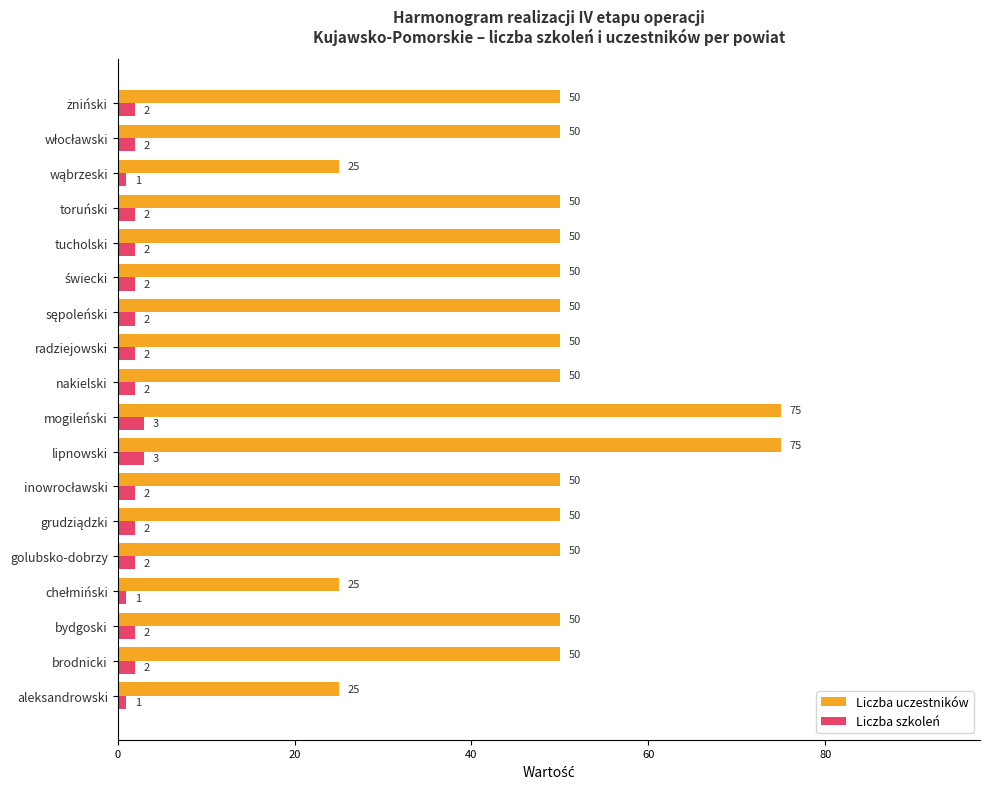

What is the total value across all series at aleksandrowski?

26